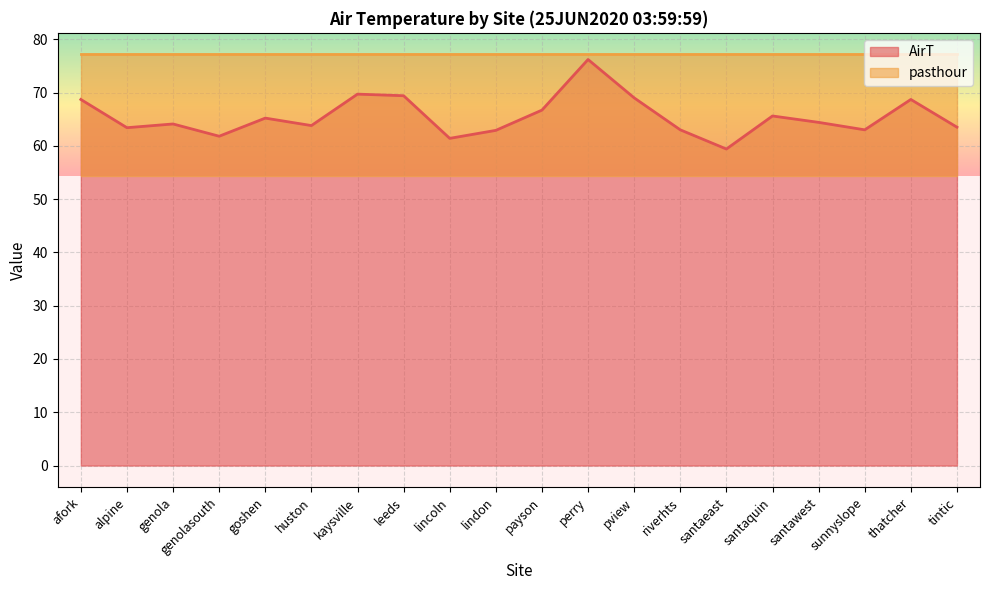

Between riverhts and leeds, which is larger?

leeds